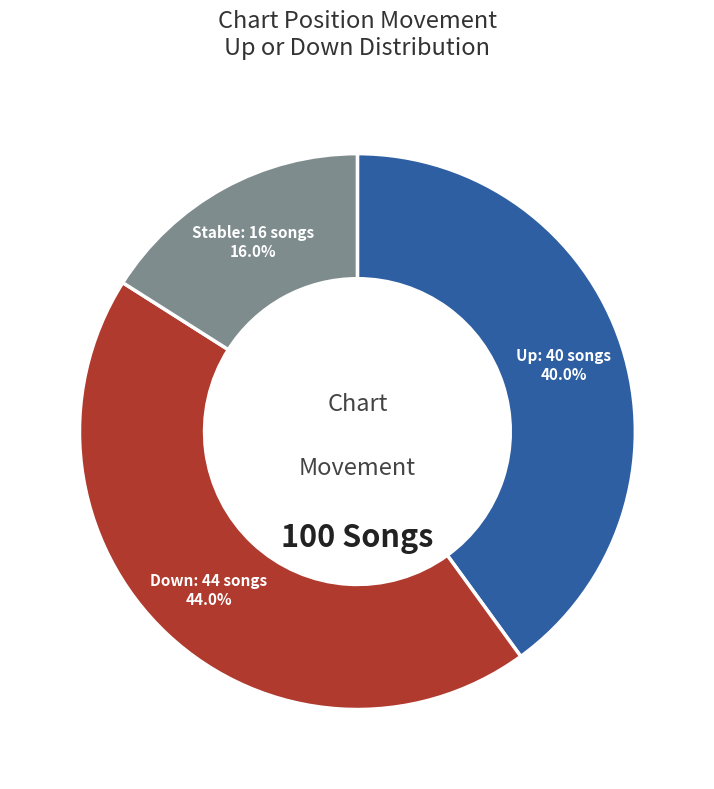

Is there a majority slice in this chart?

No